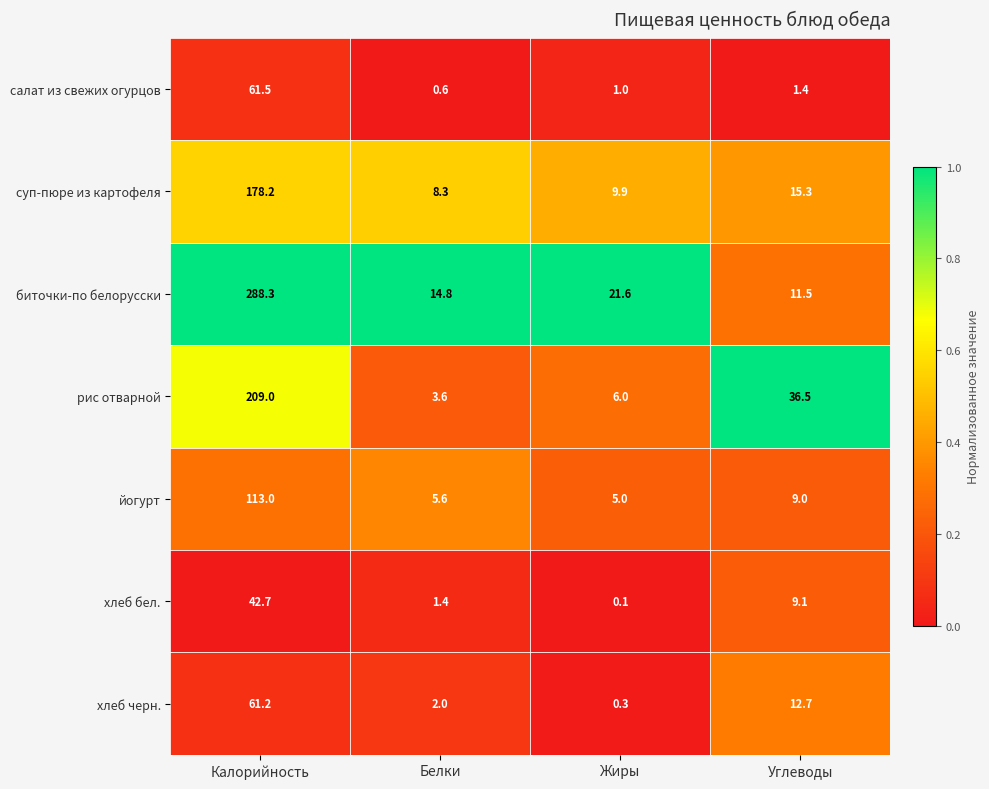

At Углеводы, list the series in order from largest to smallest.

рис отварной, суп-пюре из картофеля, хлеб черн., биточки-по белорусски, хлеб бел., йогурт, салат из свежих огурцов